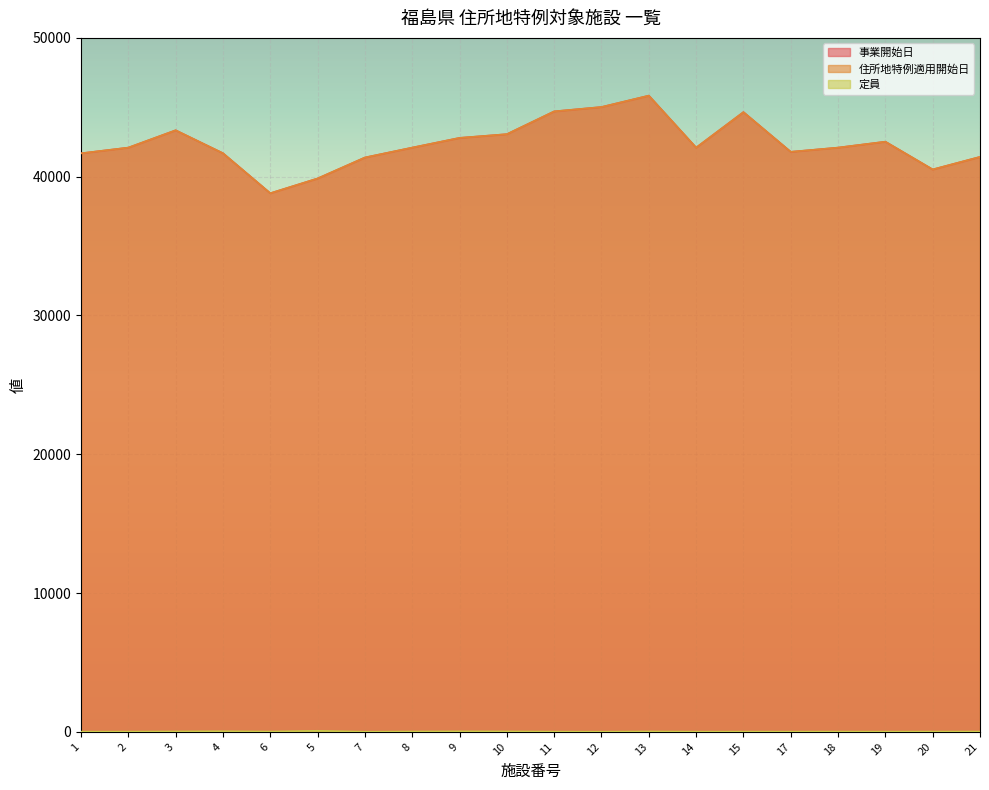

Rank the categories by 定員 value from highest to lowest.

5, 4, 9, 10, 3, 13, 8, 6, 21, 18, 20, 2, 11, 15, 1, 17, 19, 14, 12, 7